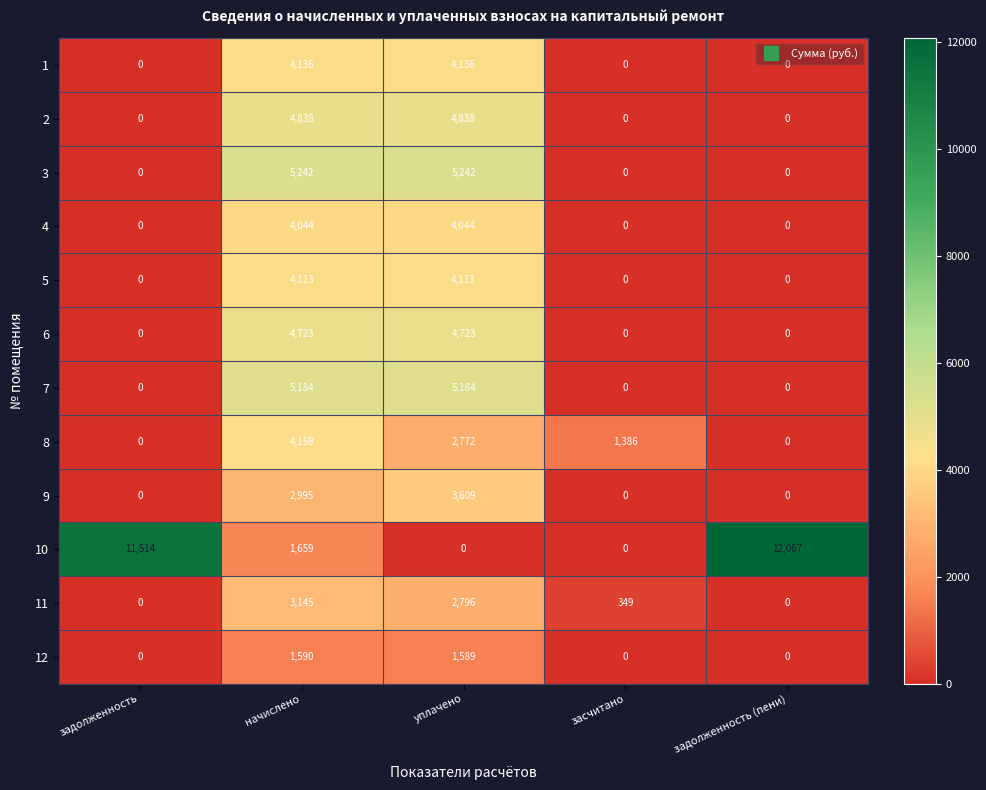

At which category is the sum across all series the highest?

начислено